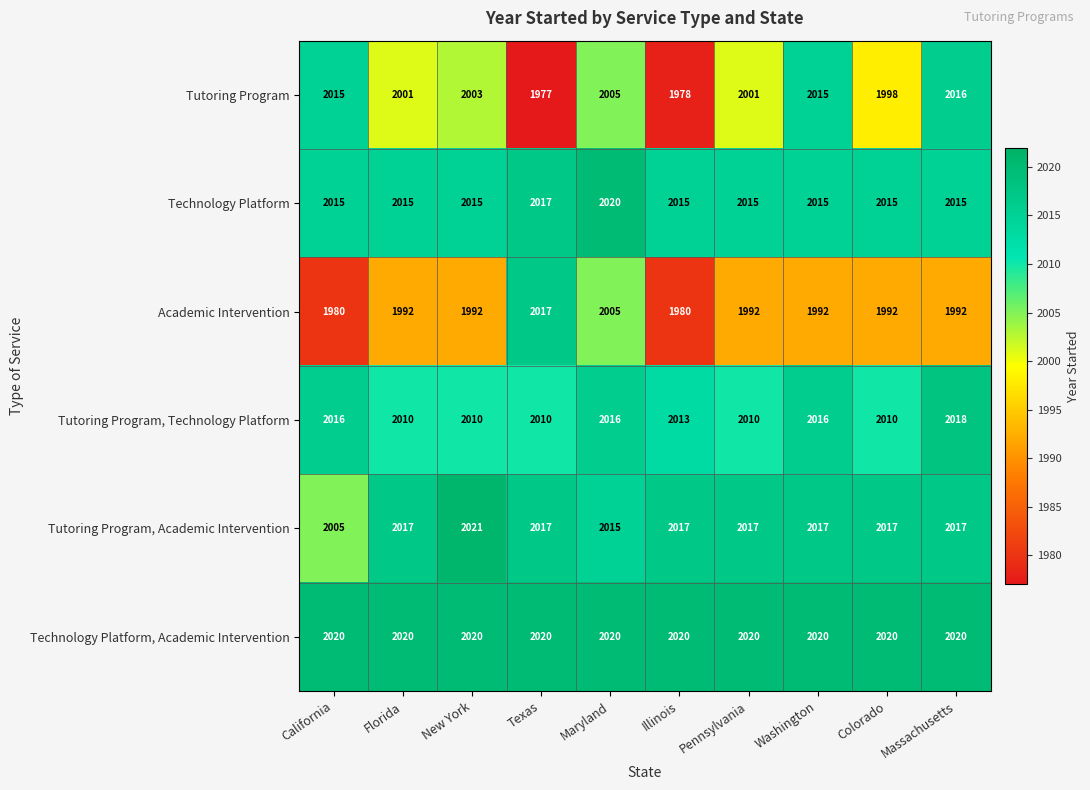

Which series changed the most between New York and Texas?

Tutoring Program